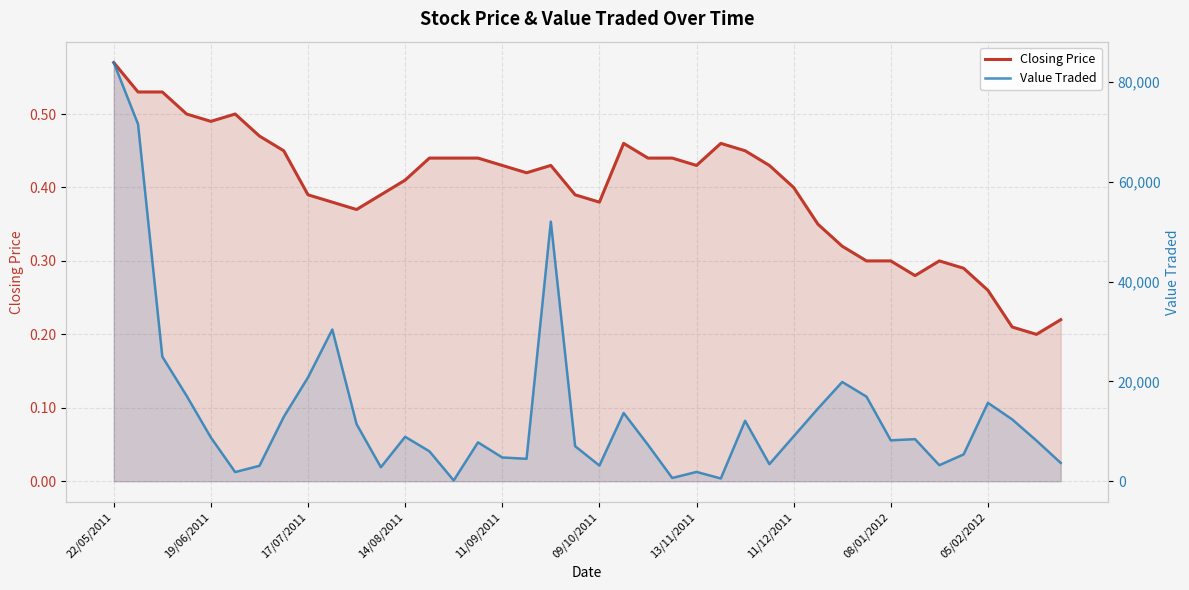

What are all the series names shown in the legend?

Closing Price, Value Traded